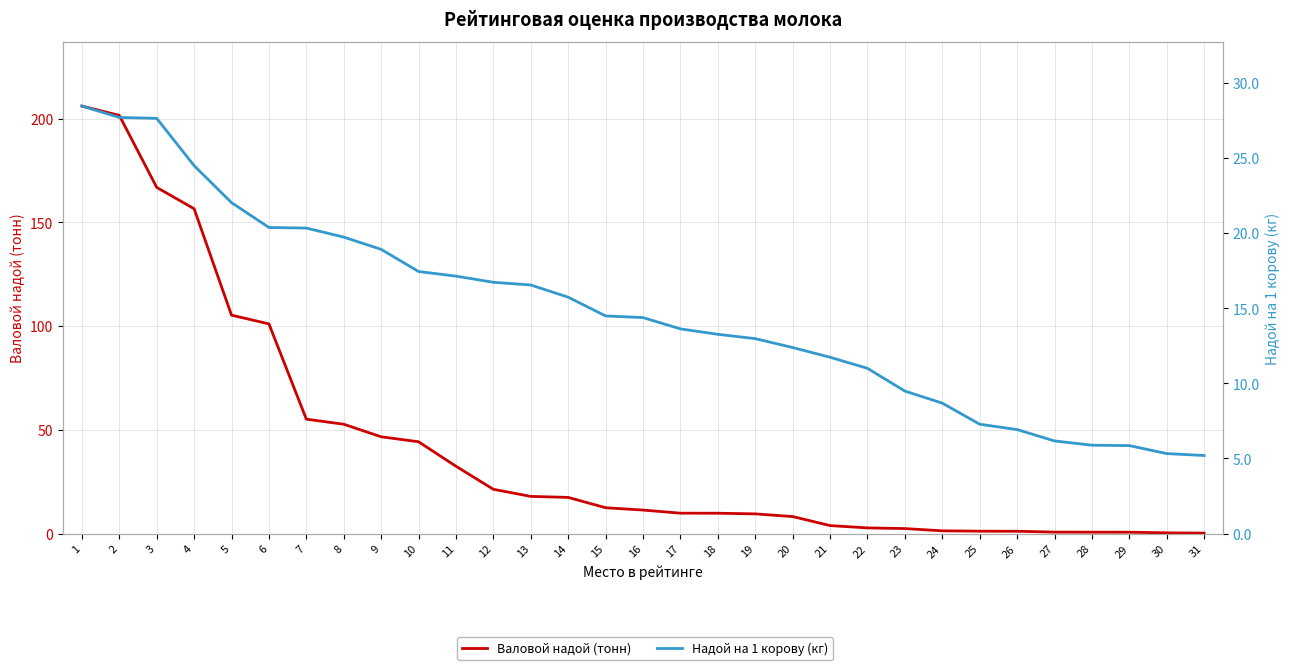

What are all the series names shown in the legend?

Валовой надой (тонн), Надой на 1 корову (кг)